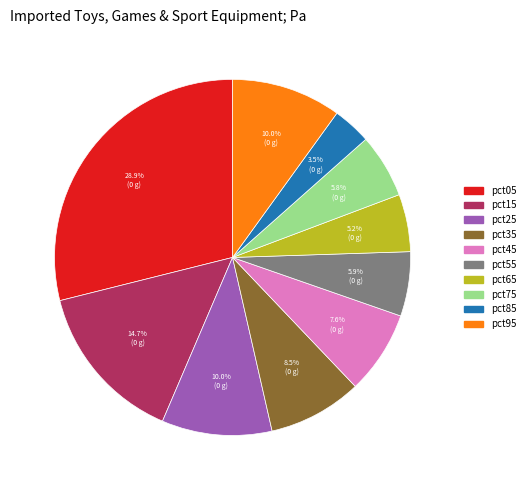

Between pct55 and pct95, which is larger?

pct95